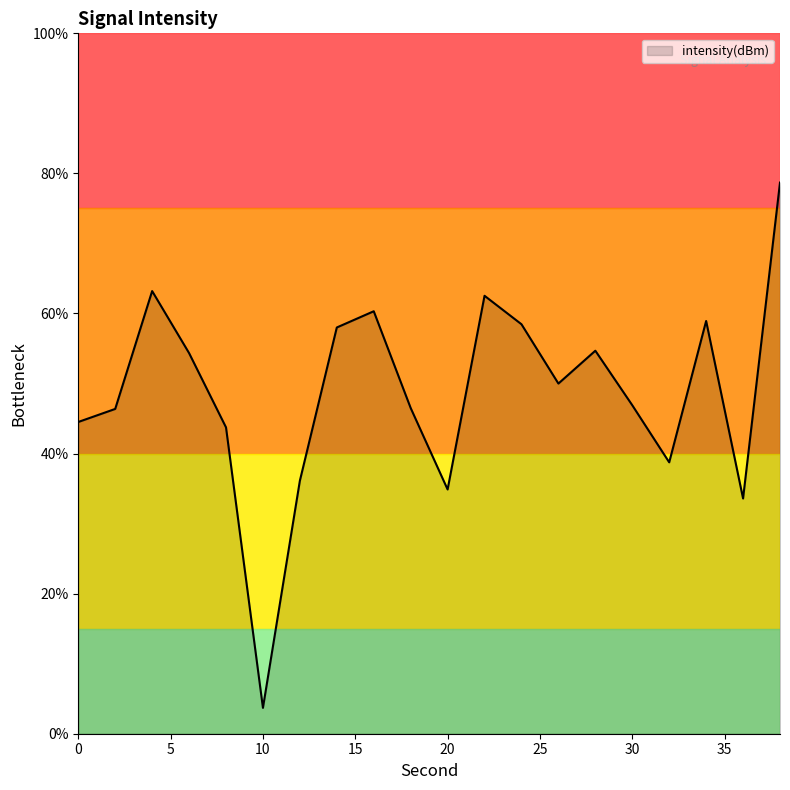

What is the smallest value displayed?

3.7